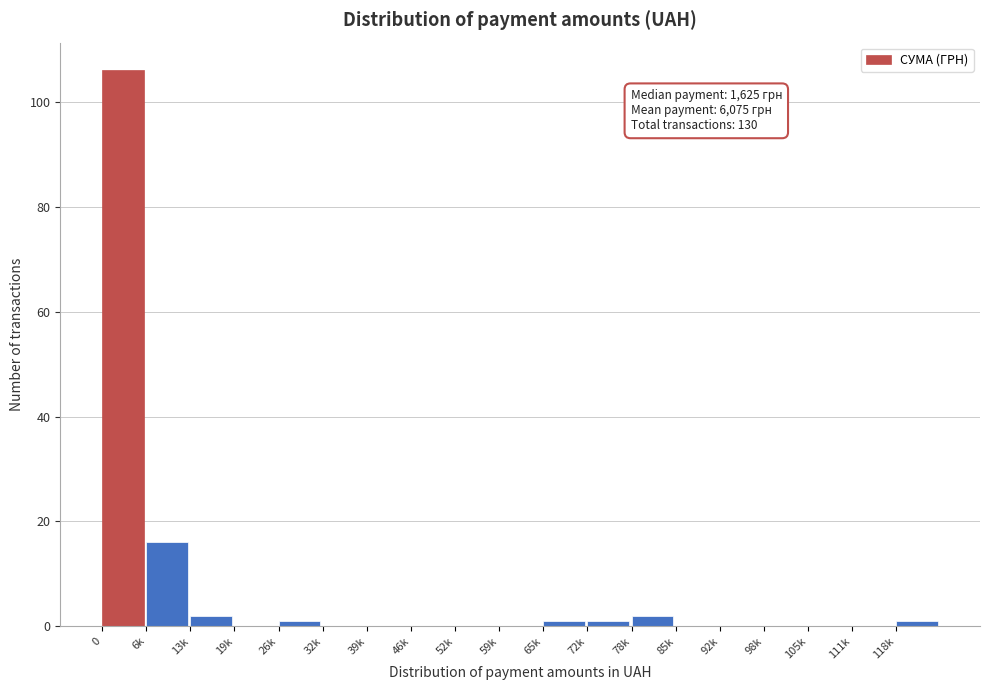

Reading left to right, extract all data points from this chart.

0=106	6k=16	13k=2	19k=0	26k=1	32k=0	39k=0	46k=0	52k=0	59k=0	65k=1	72k=1	78k=2	85k=0	92k=0	98k=0	105k=0	111k=0	118k=1